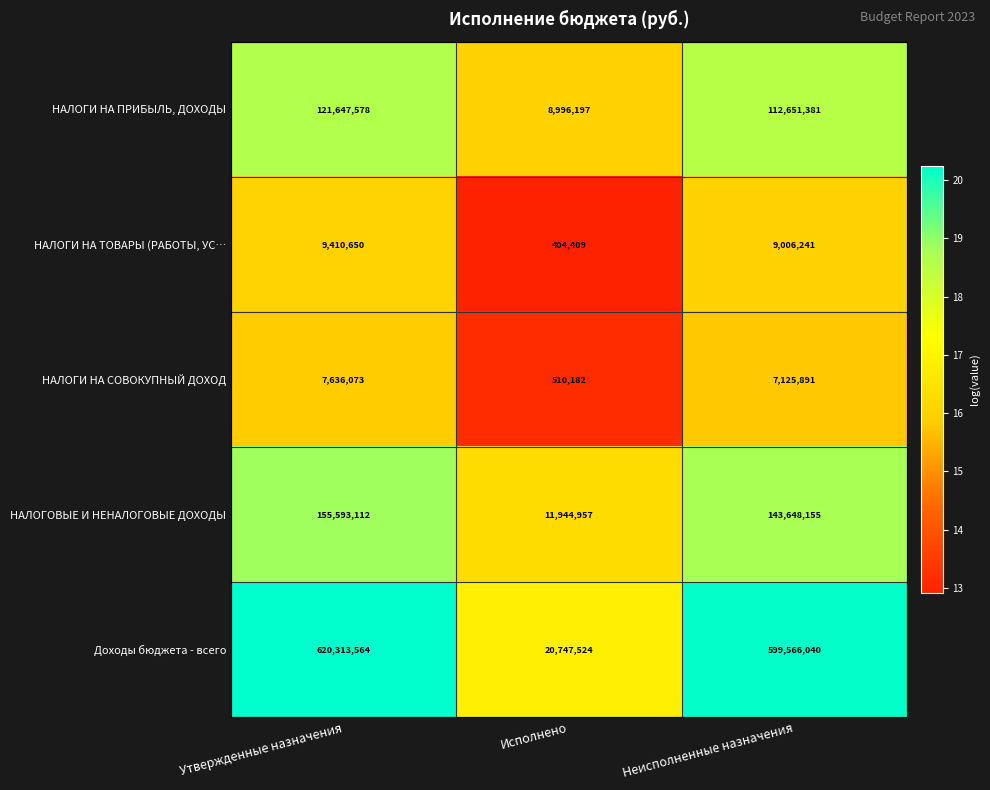

True or false: НАЛОГИ НА ПРИБЫЛЬ, ДОХОДЫ has a value of 3945969 at Исполнено.

False